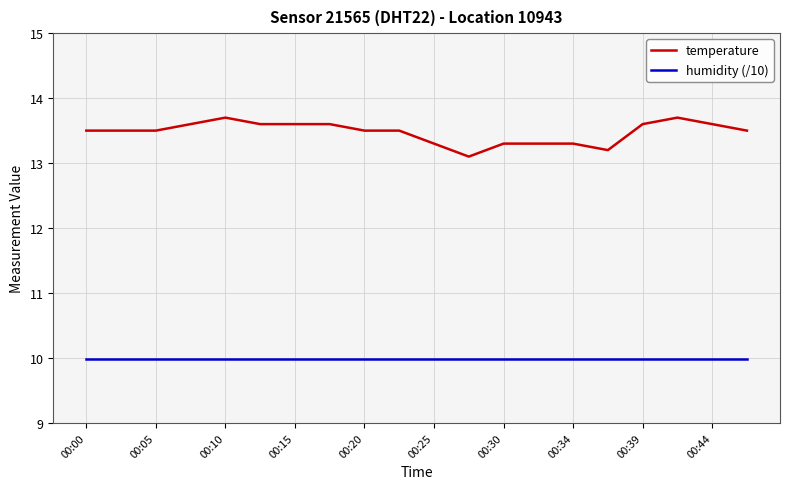

What is the highest value of the temperature series?

13.7